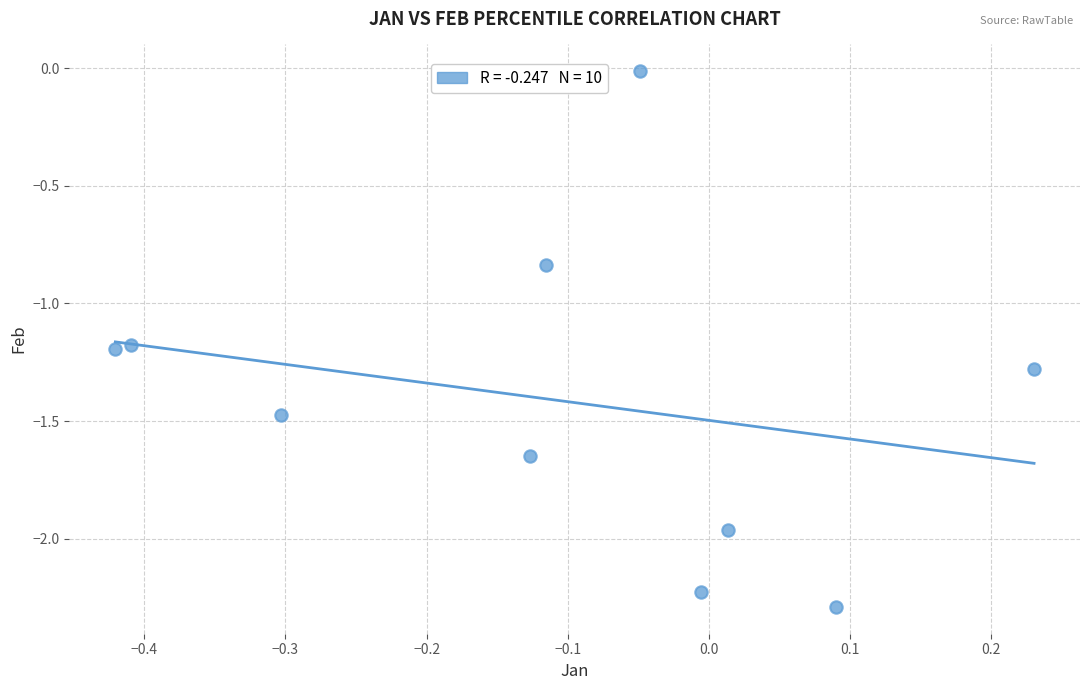

What is the range of Y values (max minus min)?

2.3